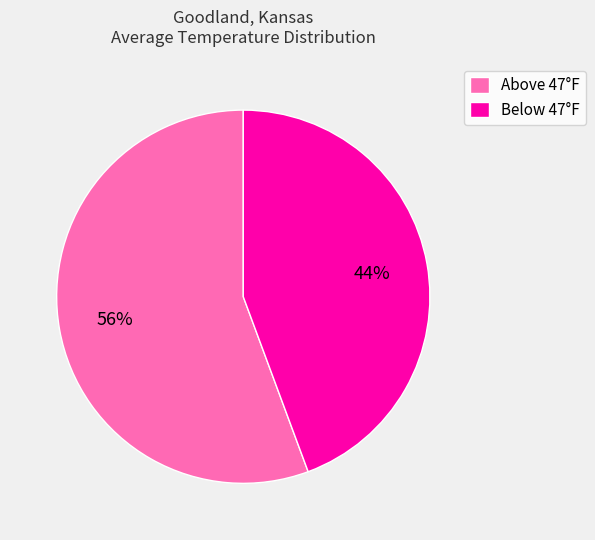

Rank the categories by value from highest to lowest.

Above 47°F, Below 47°F